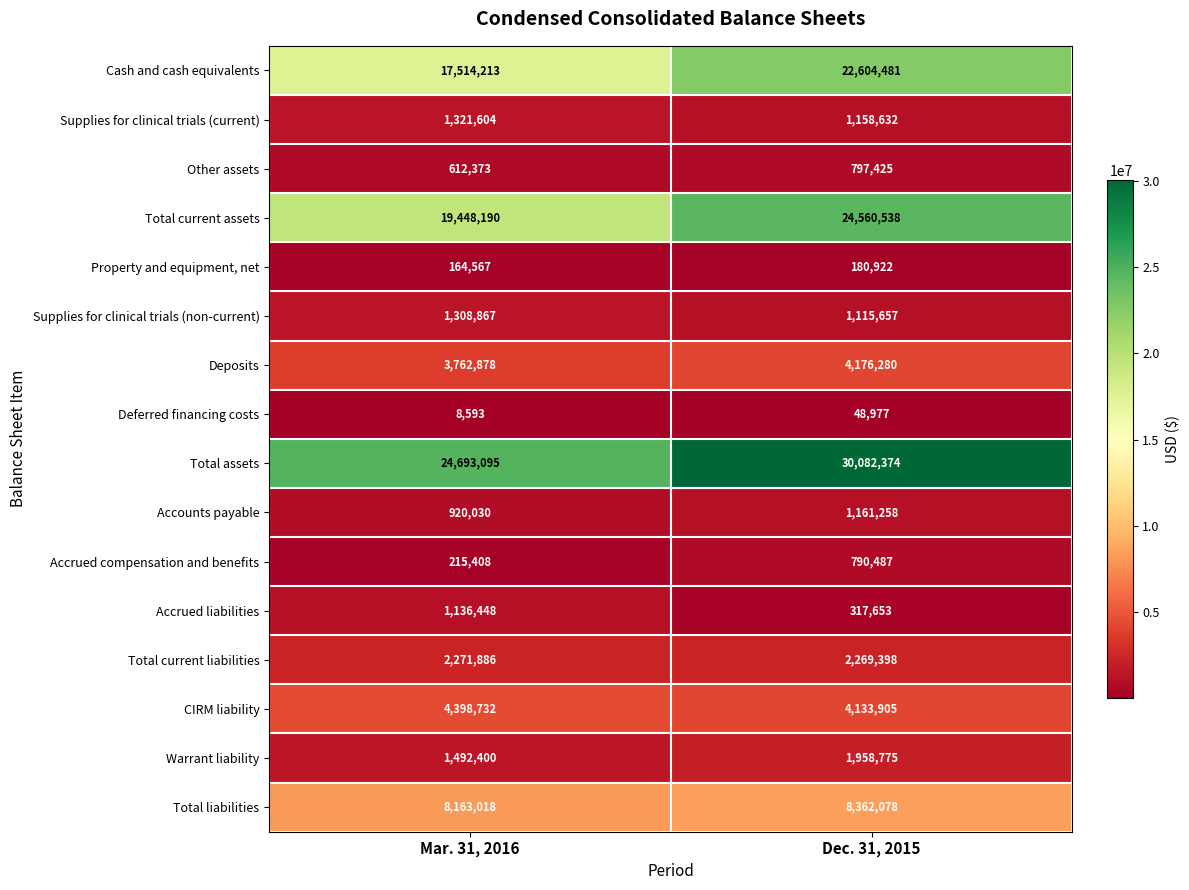

What is the difference between the highest and lowest values at Mar. 31, 2016?

24684502